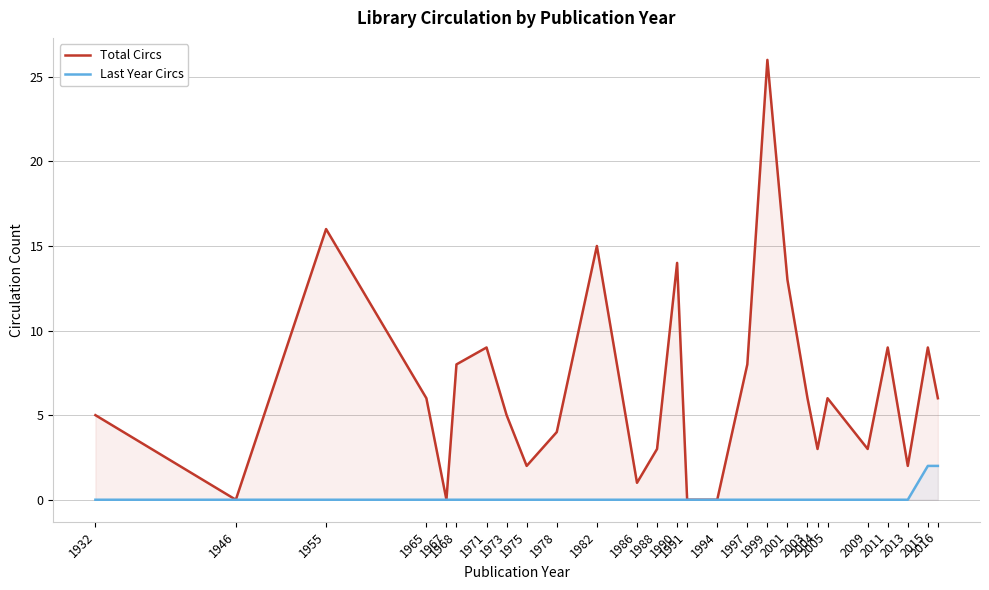

Rank the series at 1968 from highest to lowest value.

Total Circs, Last Year Circs